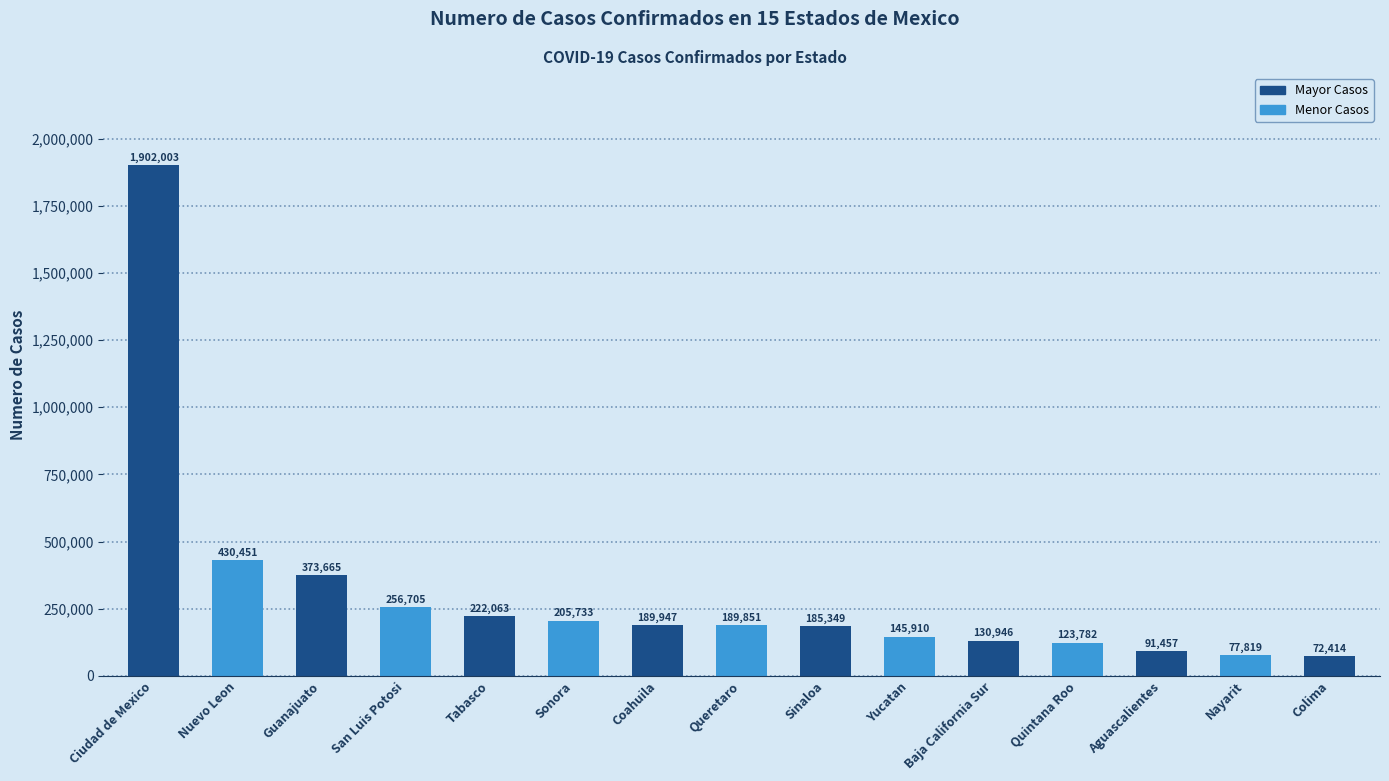

Are the bars grouped side by side (vs. stacked)?

No